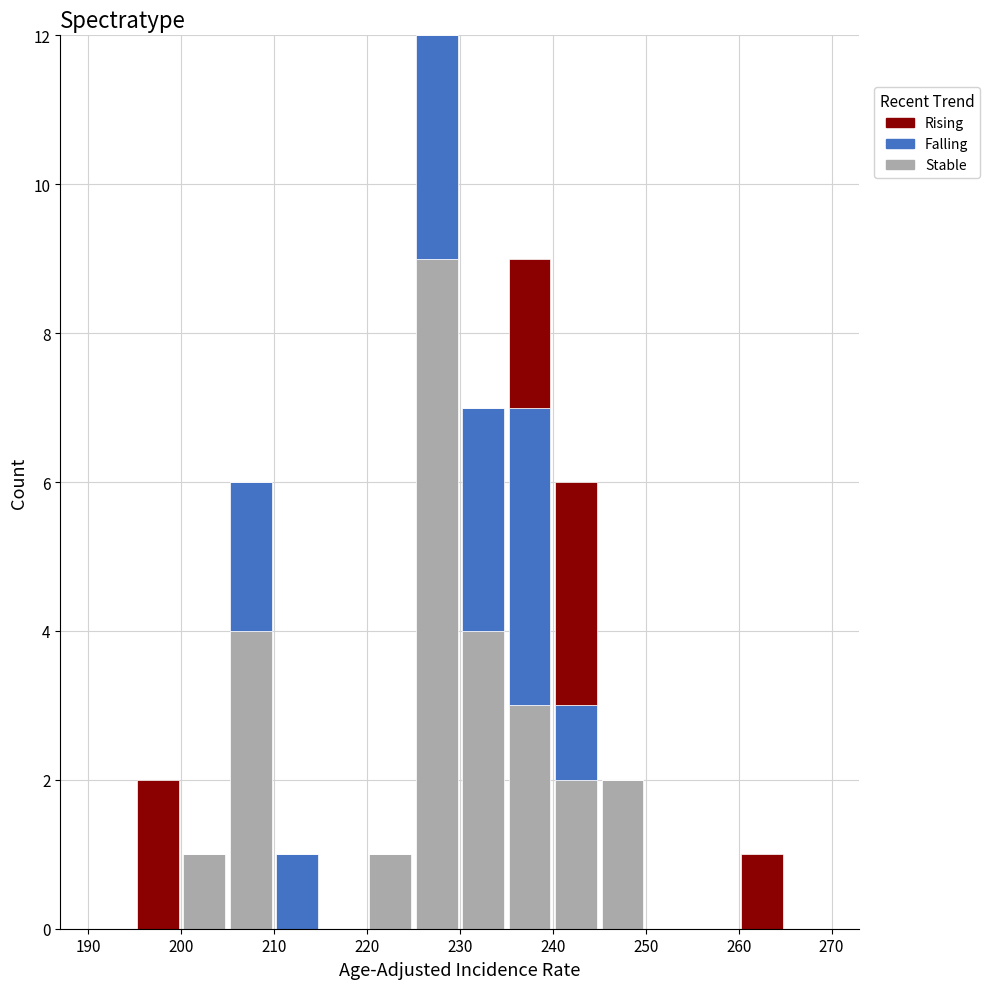

Reading left to right, list every stacked bar in this chart as the range it spans on the x-axis followed by its total height. The values are not printed on the chart, so give them approximately, as read against the axis.

190 to 195: 0
195 to 200: 2
200 to 205: 1
205 to 210: 6
210 to 215: 1
215 to 220: 0
220 to 225: 1
225 to 230: 12
230 to 235: 7
235 to 240: 9
240 to 245: 6
245 to 250: 2
250 to 255: 0
255 to 260: 0
260 to 265: 1
265 to 270: 0